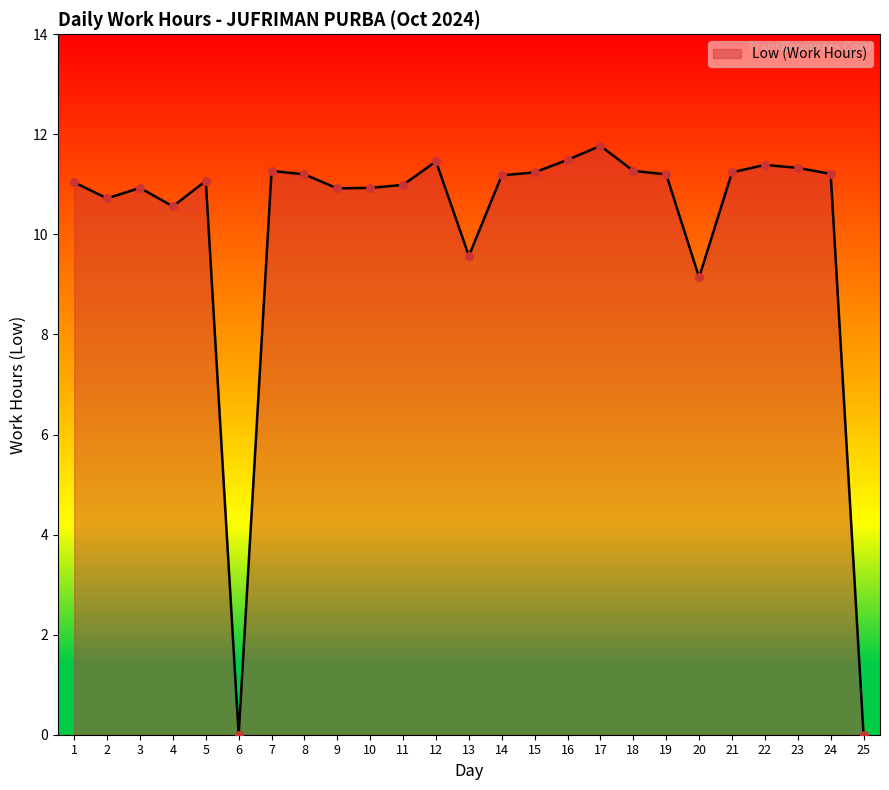

What is the ratio of the value at 19 to the value at 9?

1.0